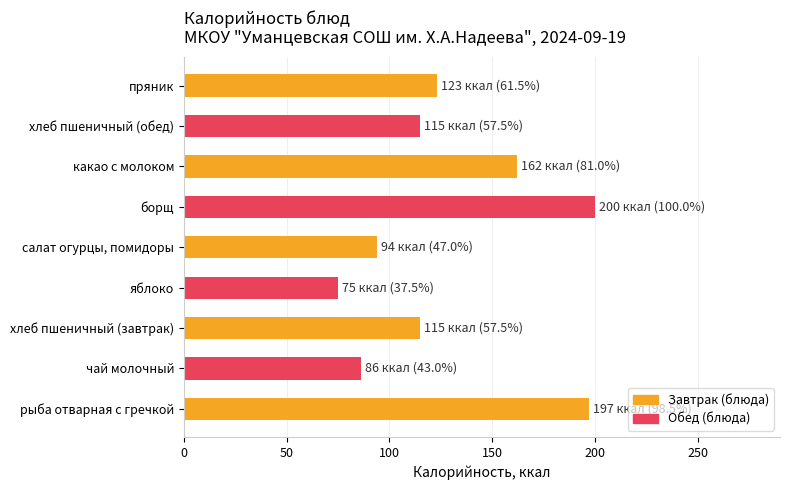

What is the difference between the maximum and second lowest values?

114